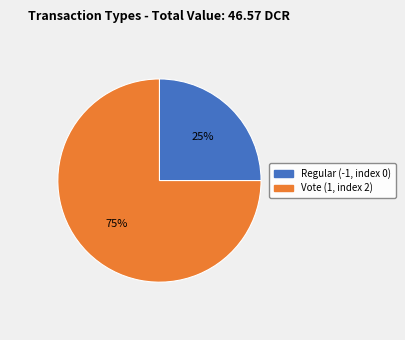

Combined, do Vote (1, index 2) and Regular (-1, index 0) account for over 50%?

Yes